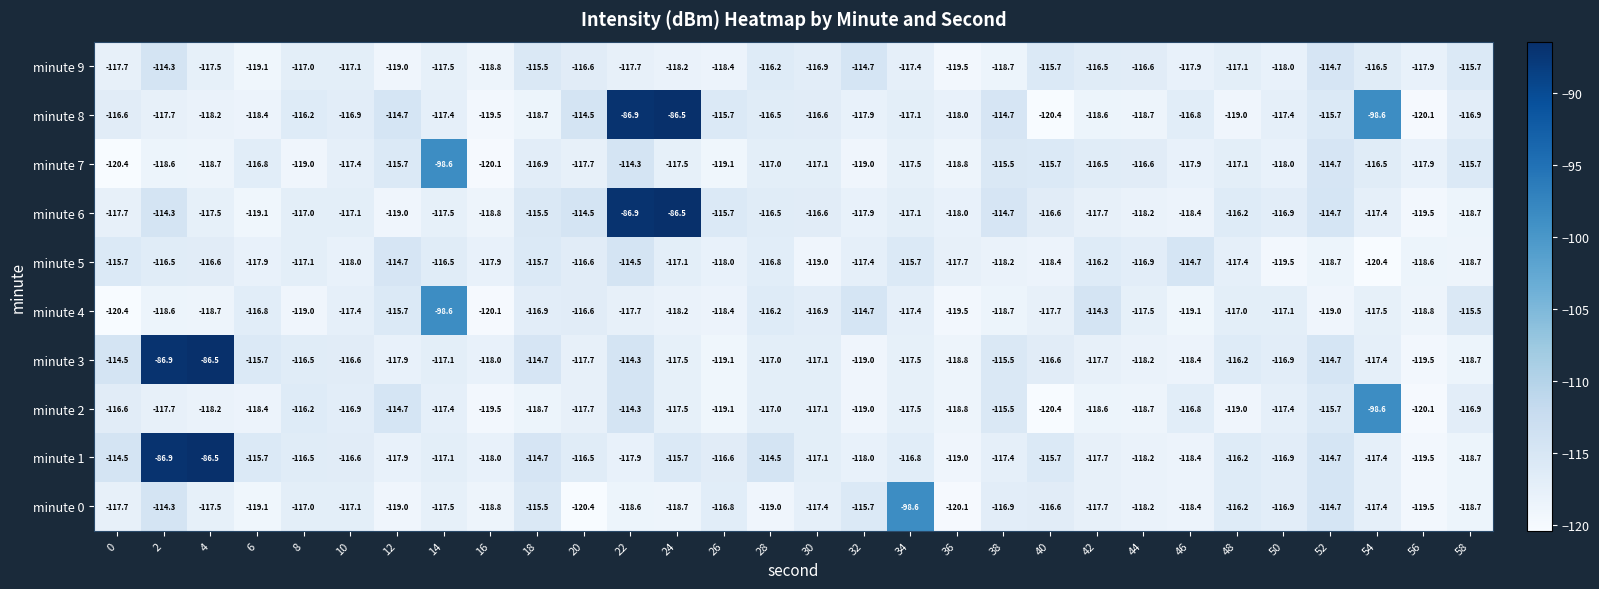

What is the difference between the maximum and minimum values in the minute 9 series?

5.2